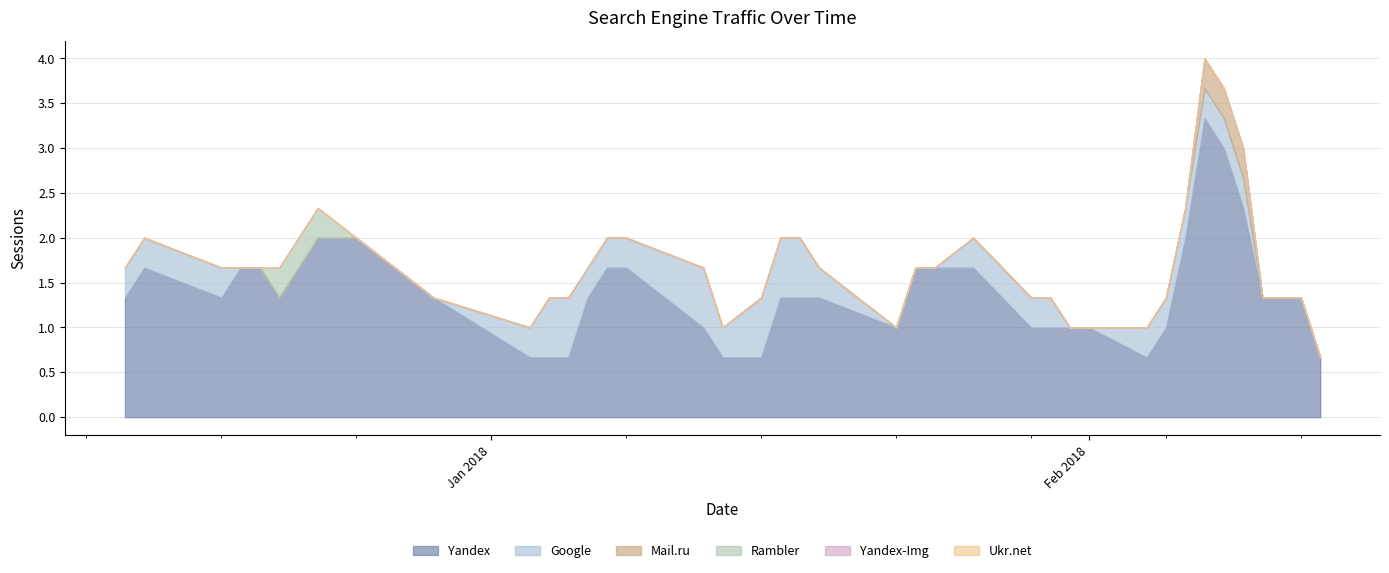

Which series has the largest total across all categories?

Yandex